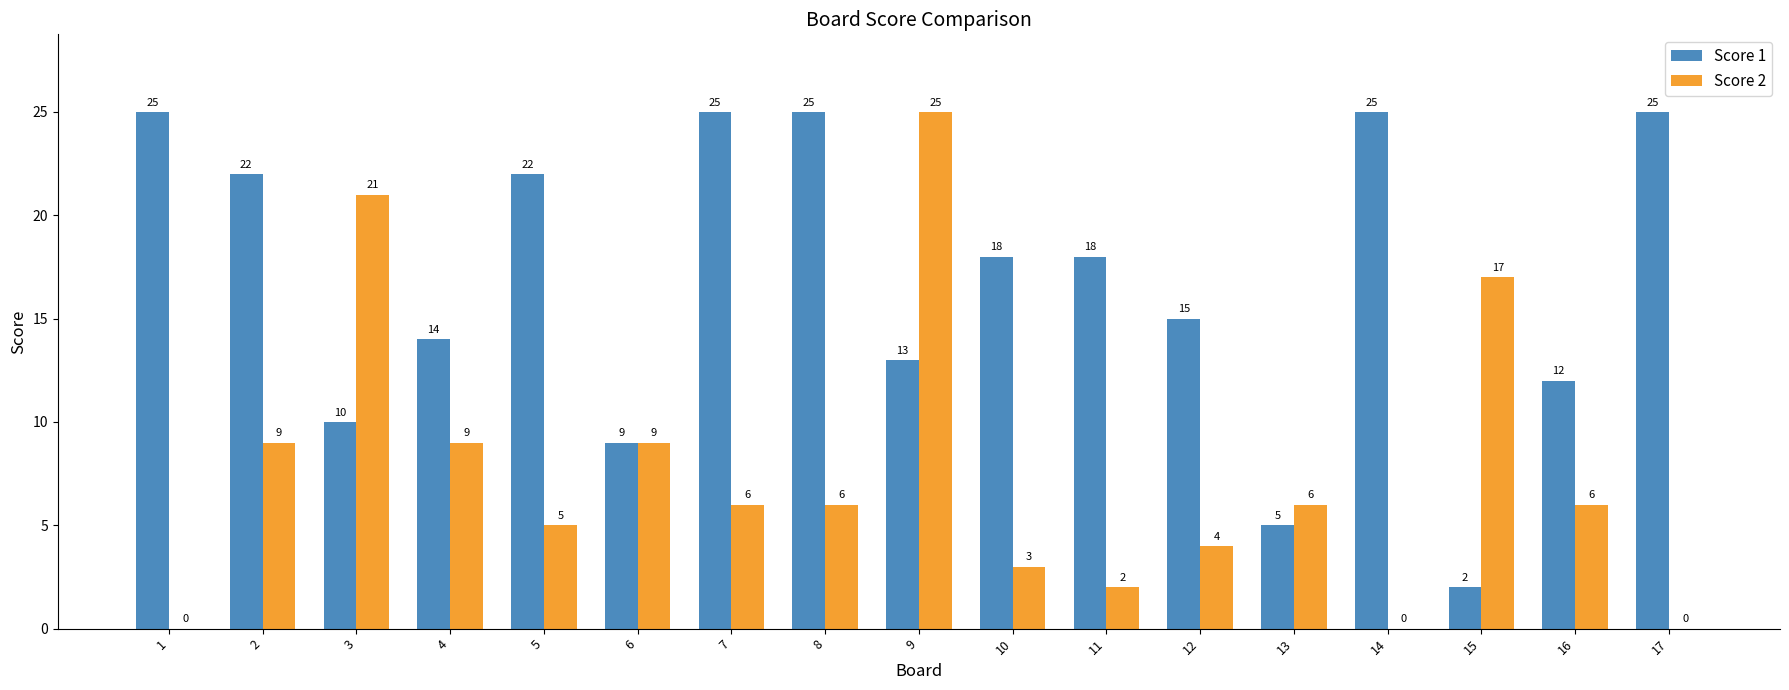

How many positive values does the Score 2 series have?

14